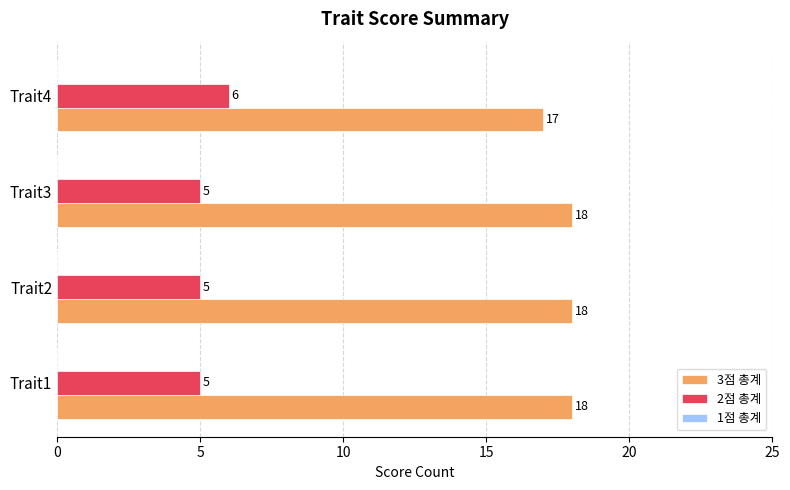

Rank the series by their maximum value, from highest to lowest.

3점 총계, 2점 총계